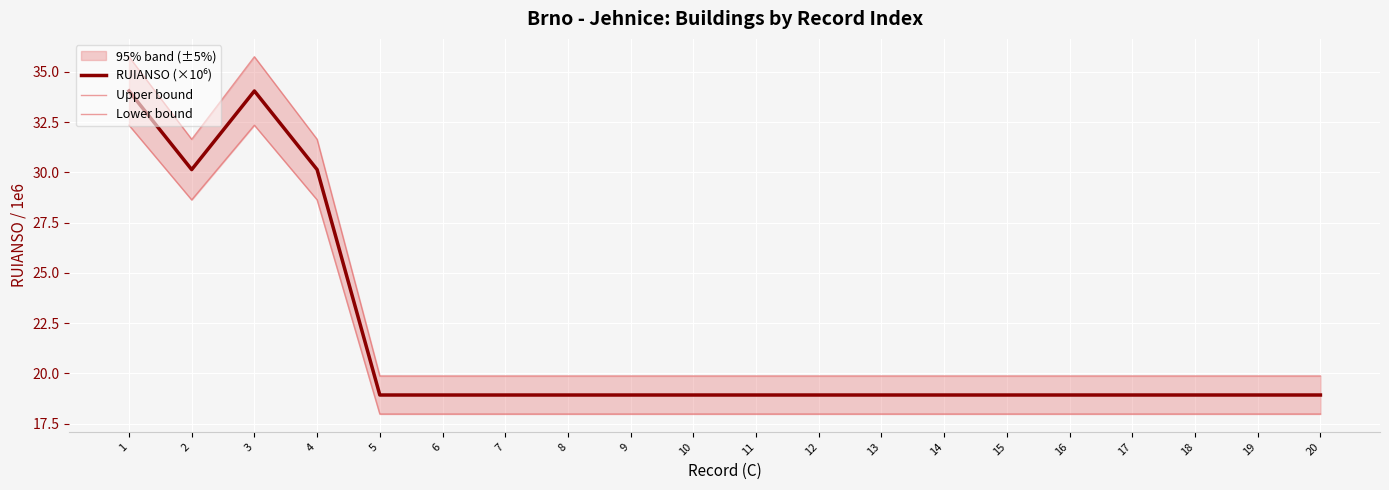

True or false: Lower bound and Upper bound intersect in this chart.

False